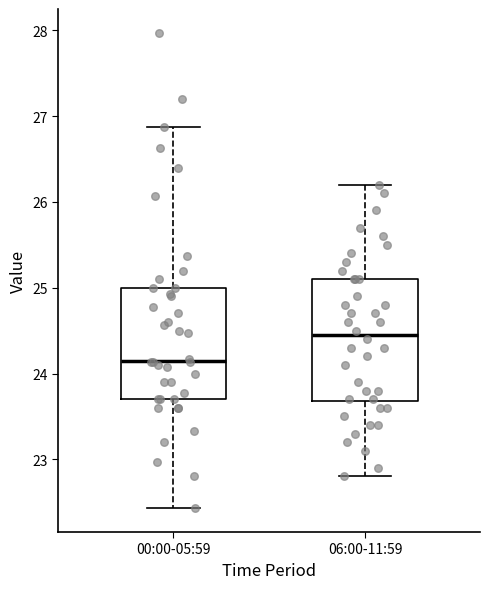

Reading left to right, read every box against the y-axis: the position of its median line, the range the box covers, and the ends of its whiskers. The values are not printed on the chart, so give them approximately, as read against the axis.

00:00-05:59: median 24.2, box 23.7 to 25.0, whiskers 22.4 to 26.9
06:00-11:59: median 24.5, box 23.7 to 25.1, whiskers 22.8 to 26.2